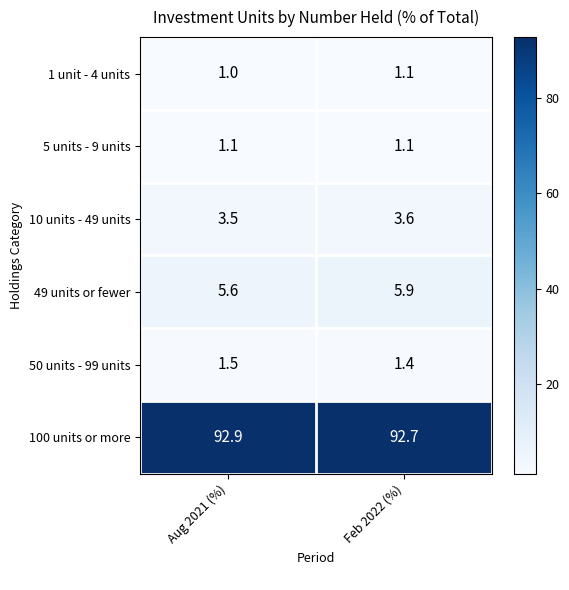

The 5 units - 9 units series shows 1.5 at Feb 2022 (%). True or false?

False